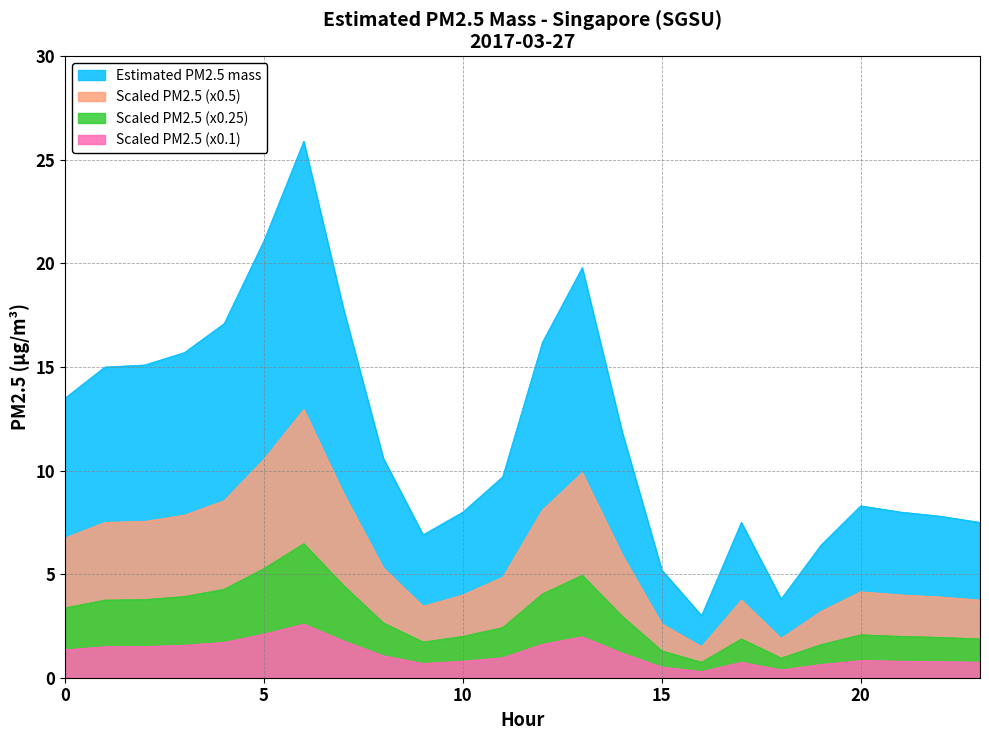

What is the total value across all series at 14?

22.0